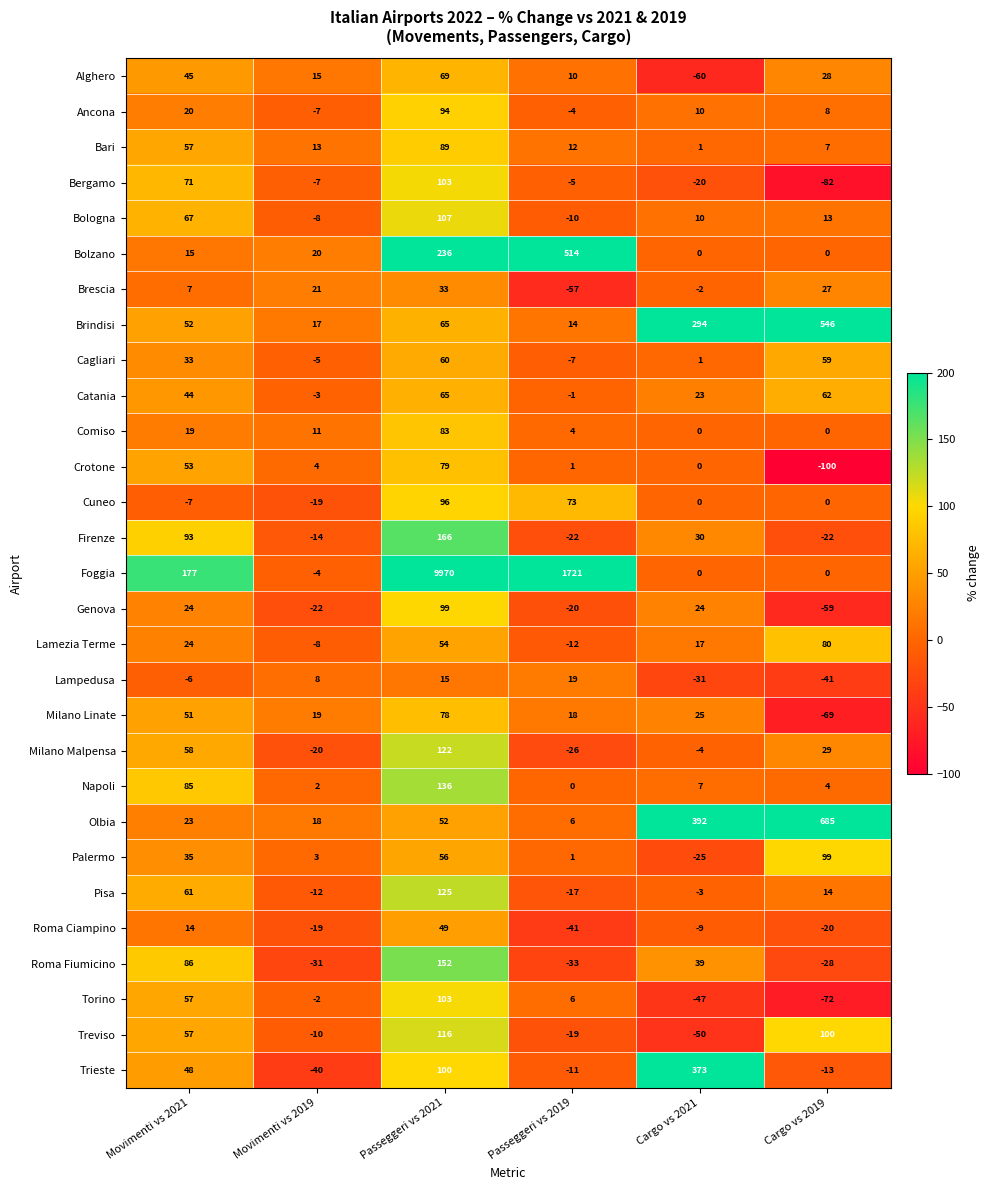

Read the Bari value at Passeggeri vs 2021, to the nearest 10.

90